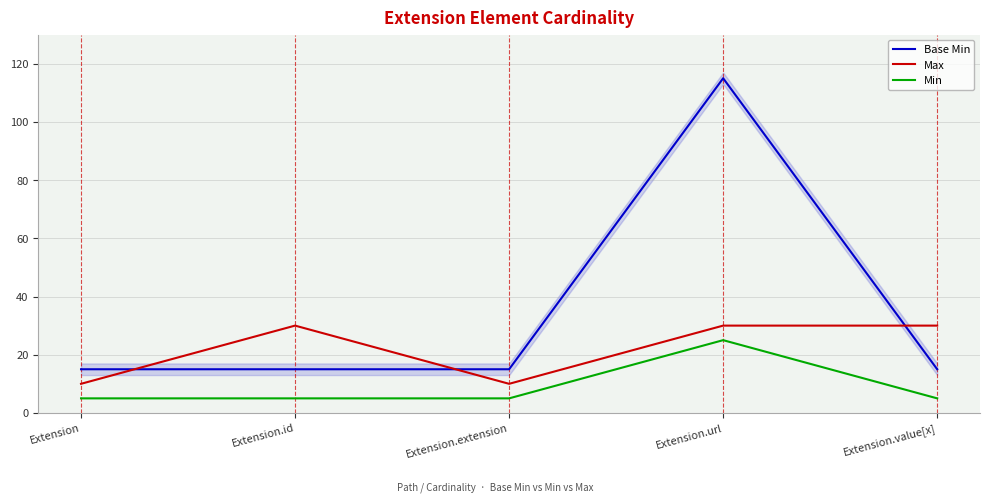

At which label does Min reach its peak?

Extension.url